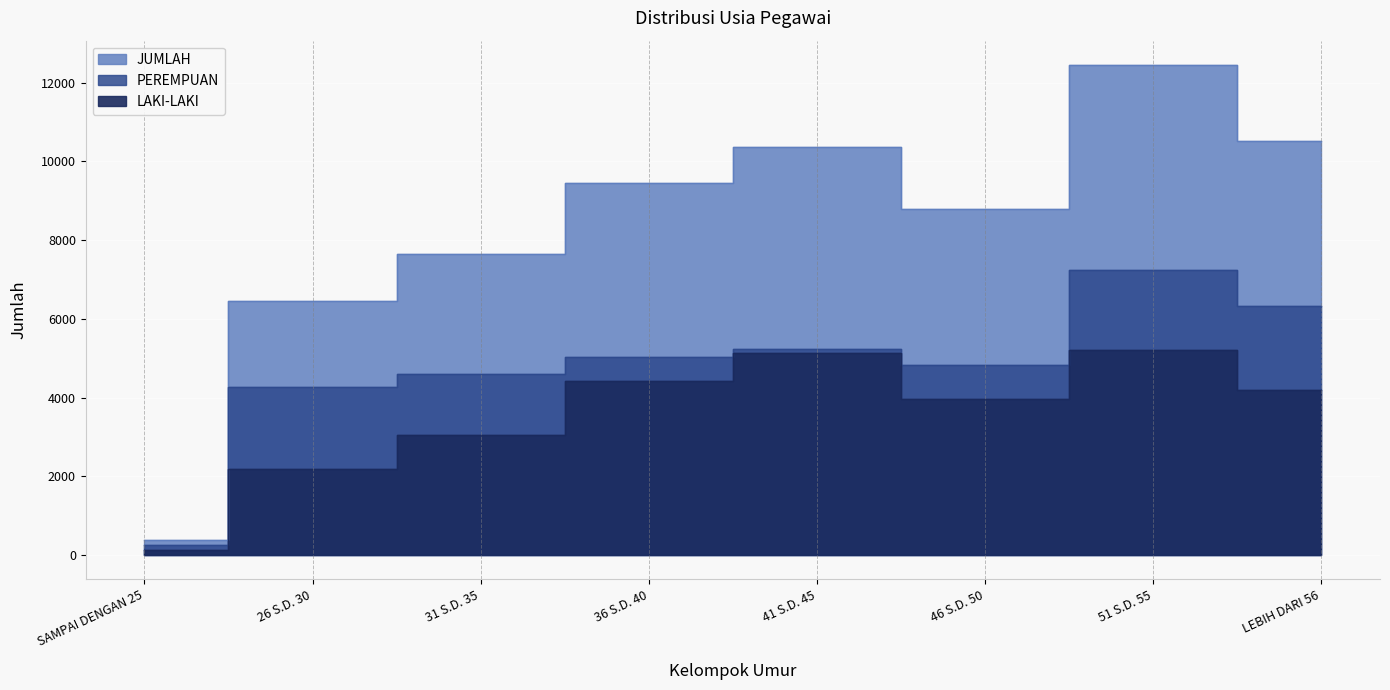

Where is LAKI-LAKI nearest to the value 2664?

31 S.D. 35